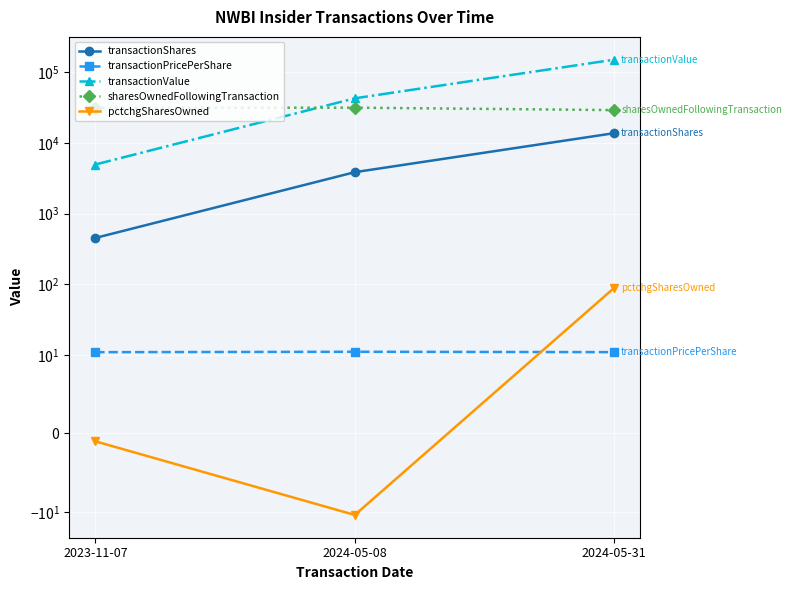

What is the average value of the sharesOwnedFollowingTransaction series?

30545.7